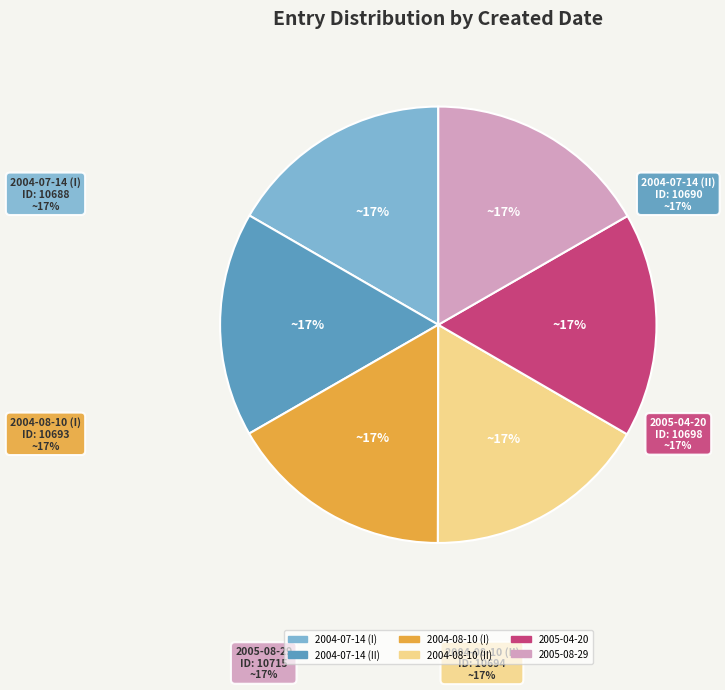

What percentage is the 2004-08-10 slice, to the nearest percent?

17%